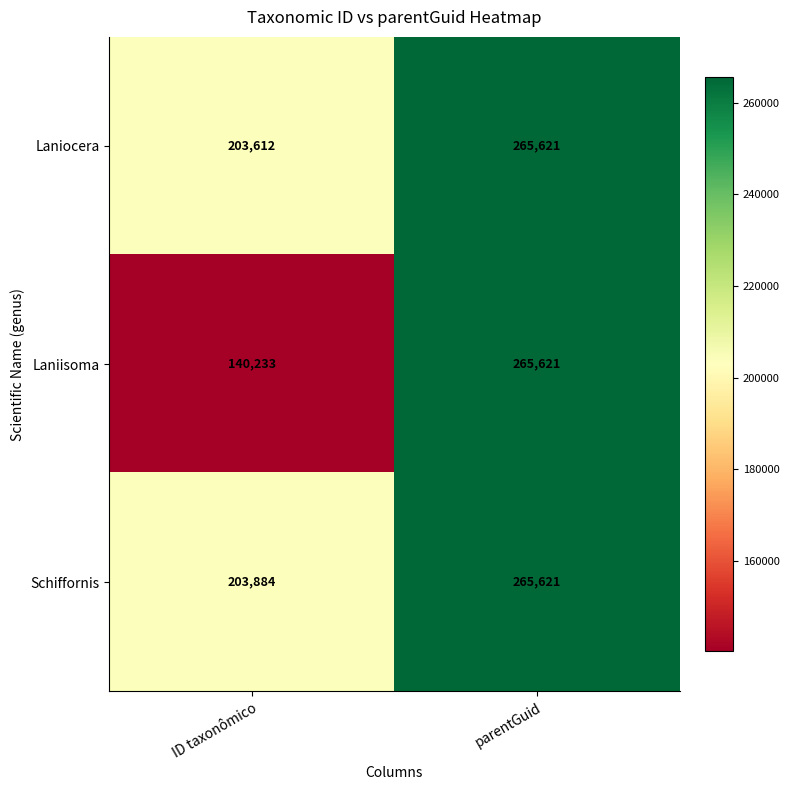

Read the Schiffornis value at parentGuid, to the nearest 10.

265620